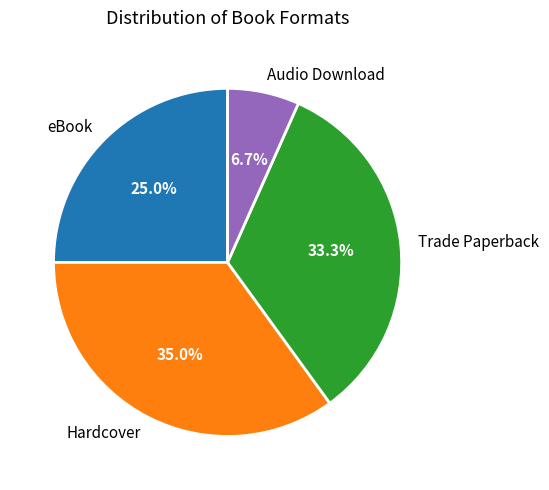

To the nearest percent, what is the difference between the largest and smallest slice percentages?

28%